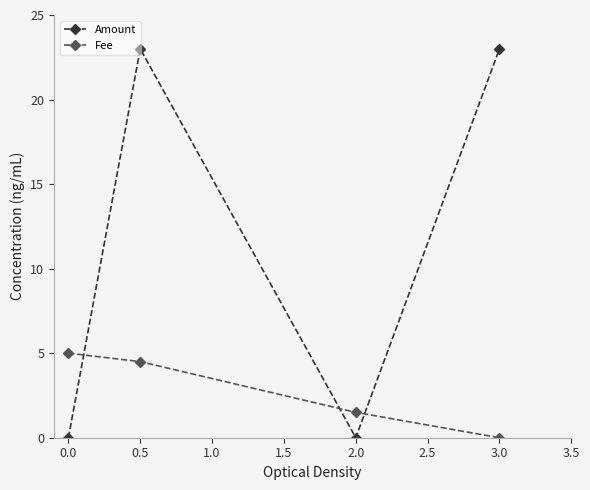

List the series in order of their peak value, highest first.

Amount, Fee